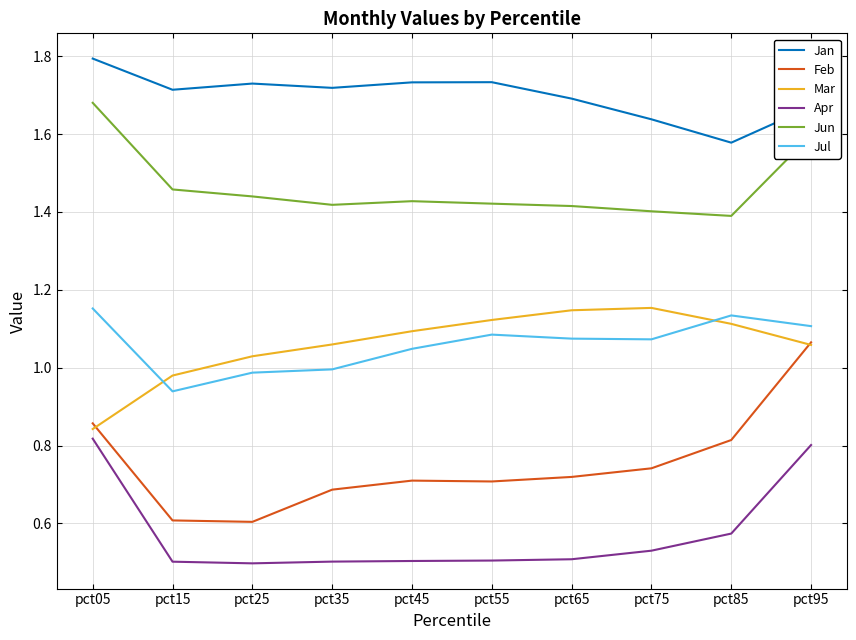

True or false: Jul has a value of 1.0 at pct35.

True